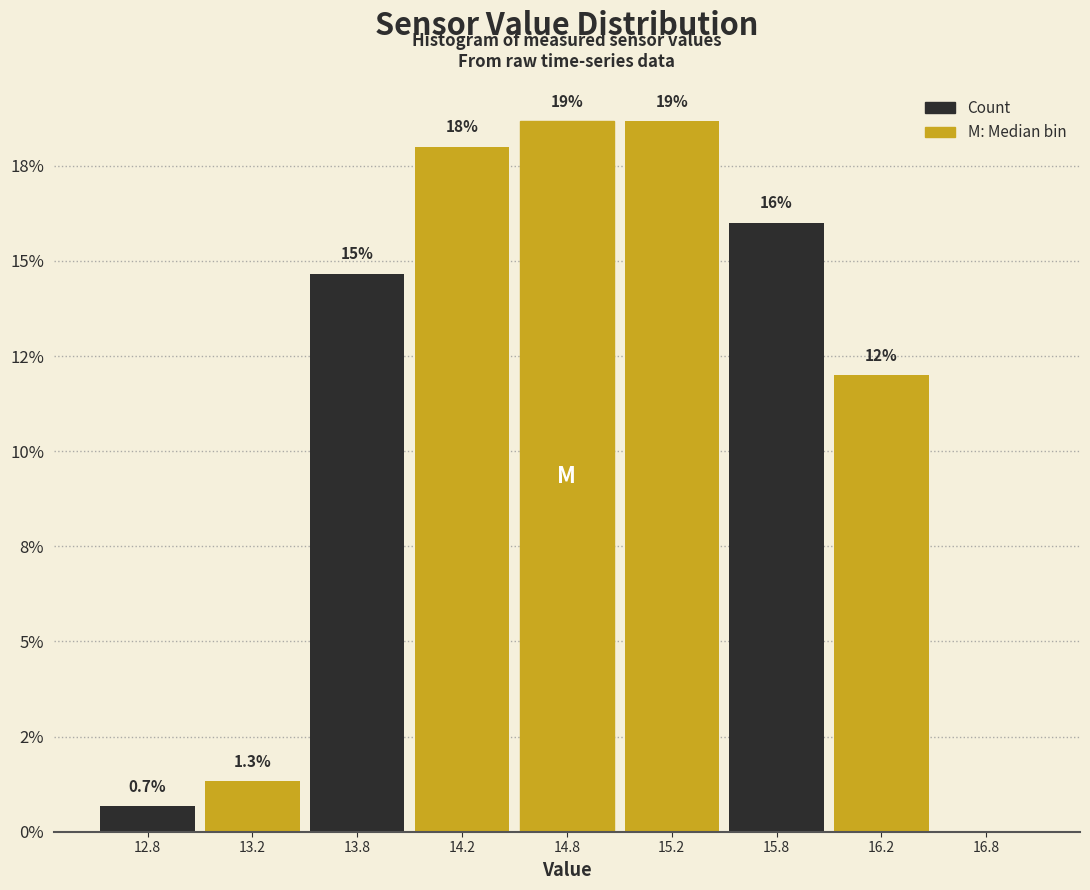

Are the bars horizontal?

No